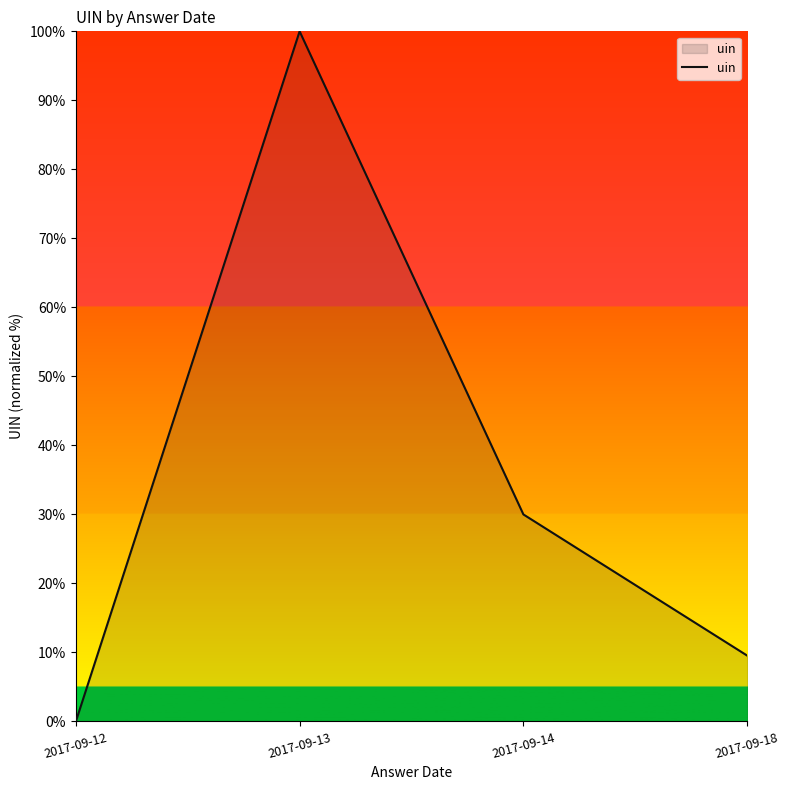

Reading left to right, list all the values displayed in this chart.

0.0	100.0	30.0	9.5